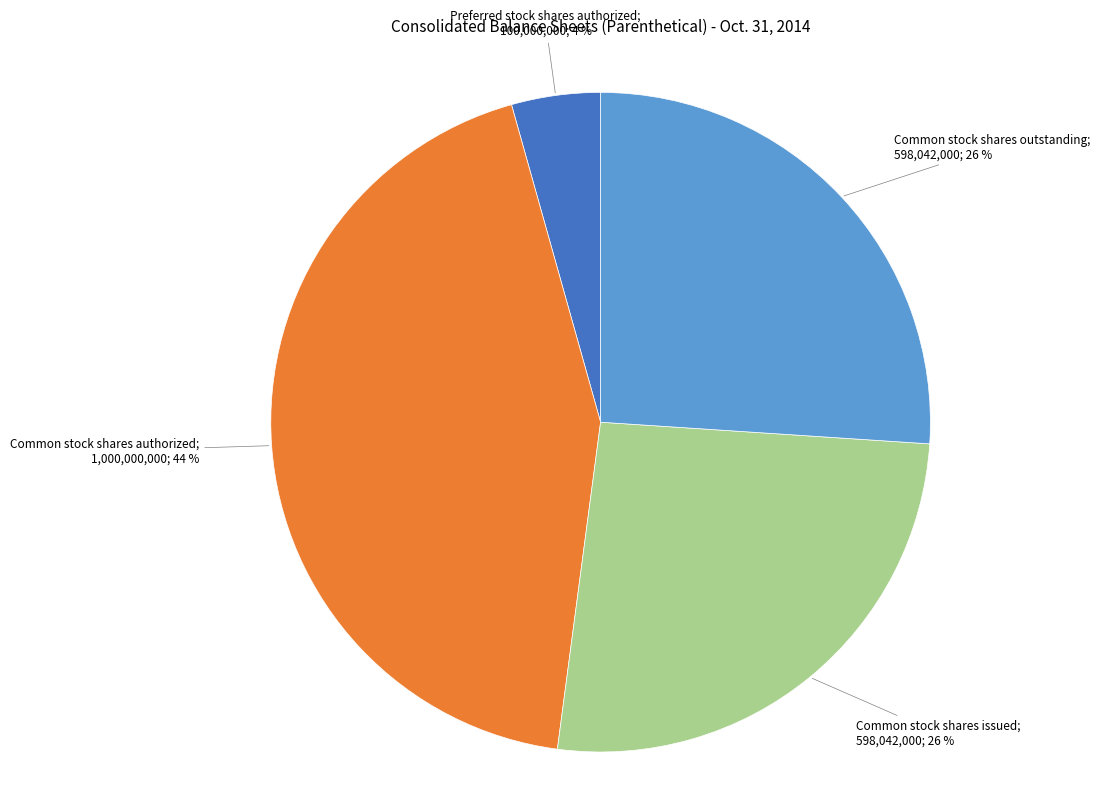

Does any single category account for the majority?

No